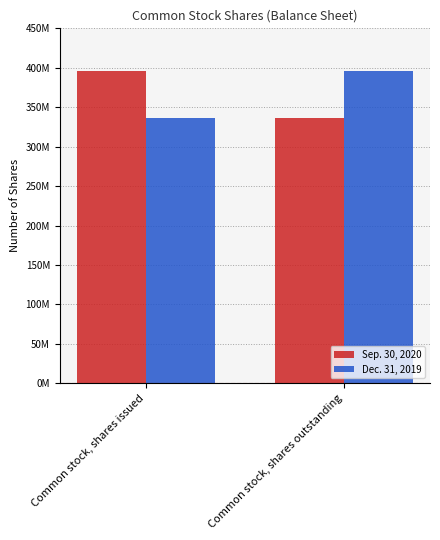

What is the average value of the Sep. 30, 2020 series?

365963828